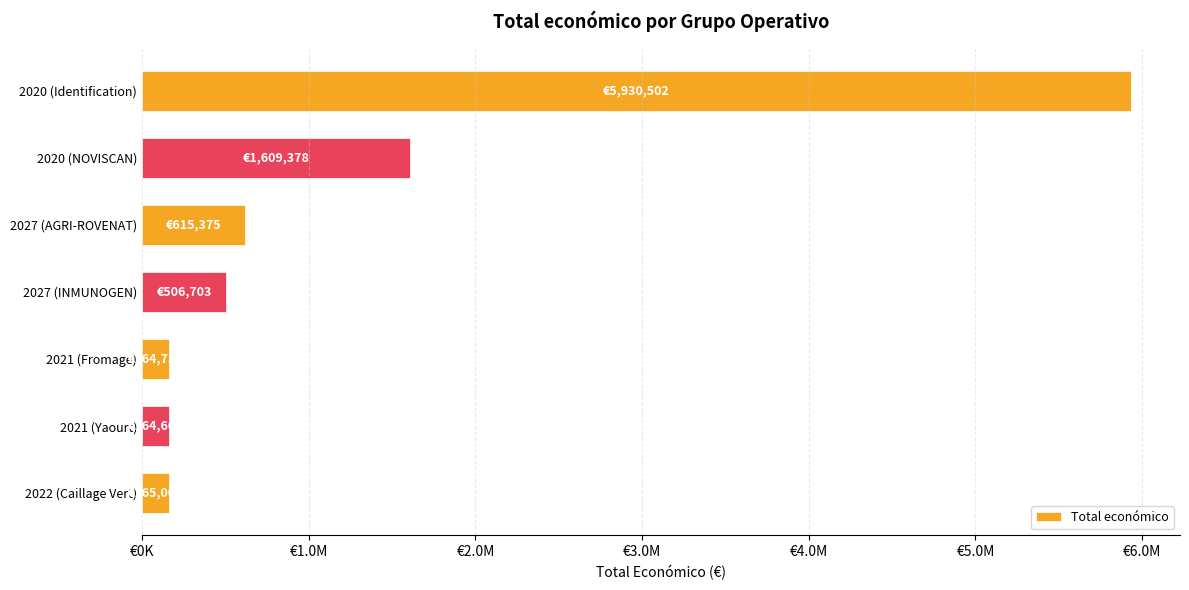

Does the chart contain any negative values?

No